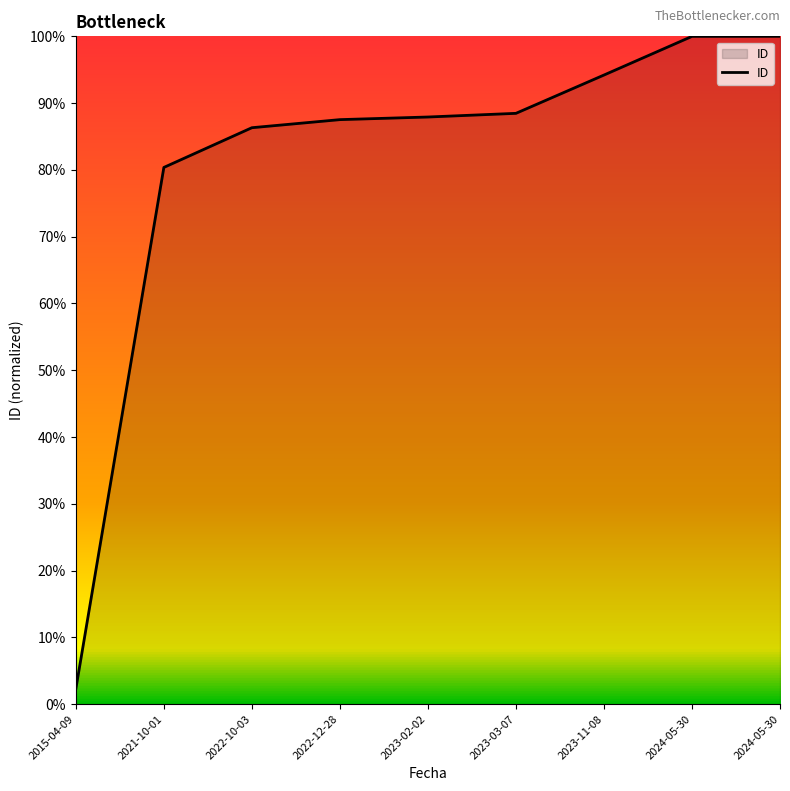

The chart shows a value of 178.2 at 2024-05-30. True or false?

False